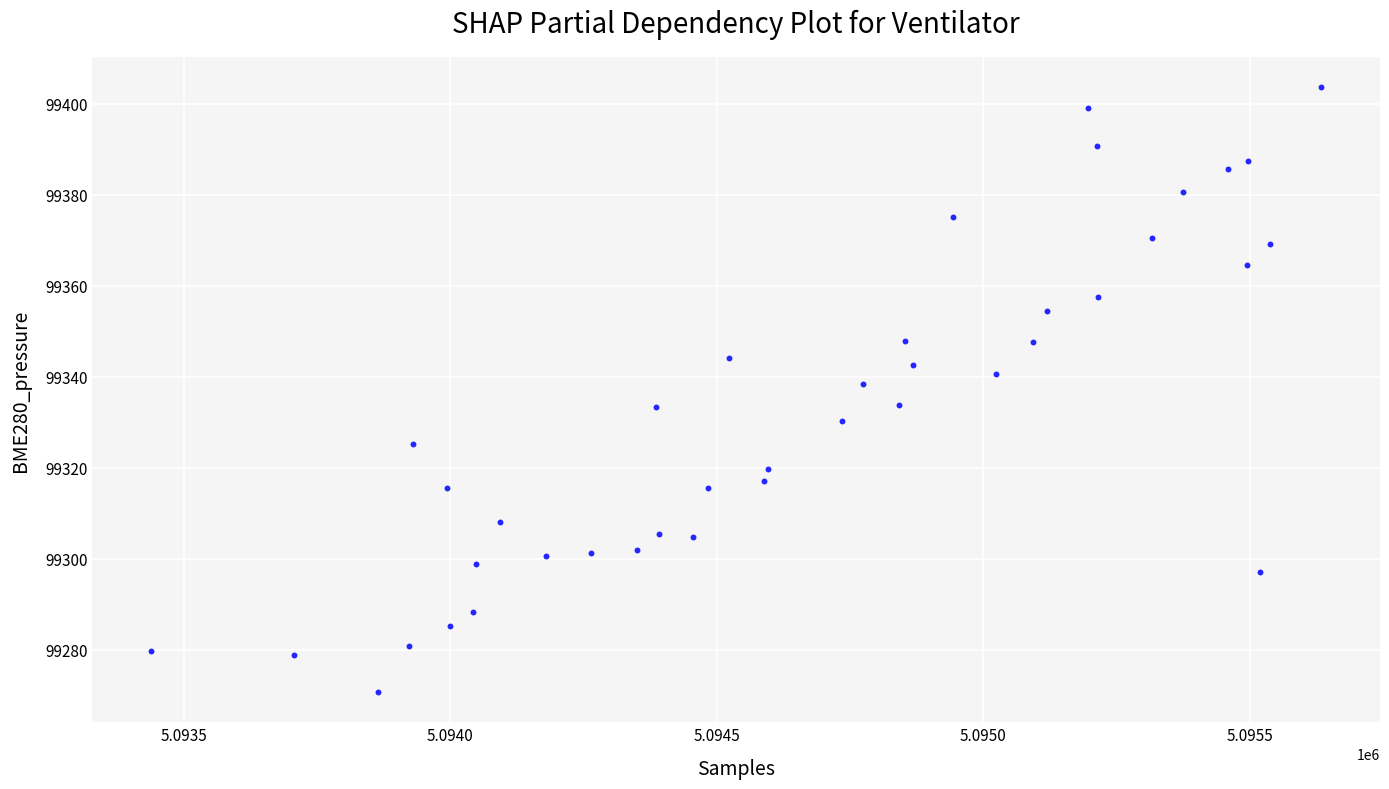

What is the range of Y values (max minus min)?

132.8